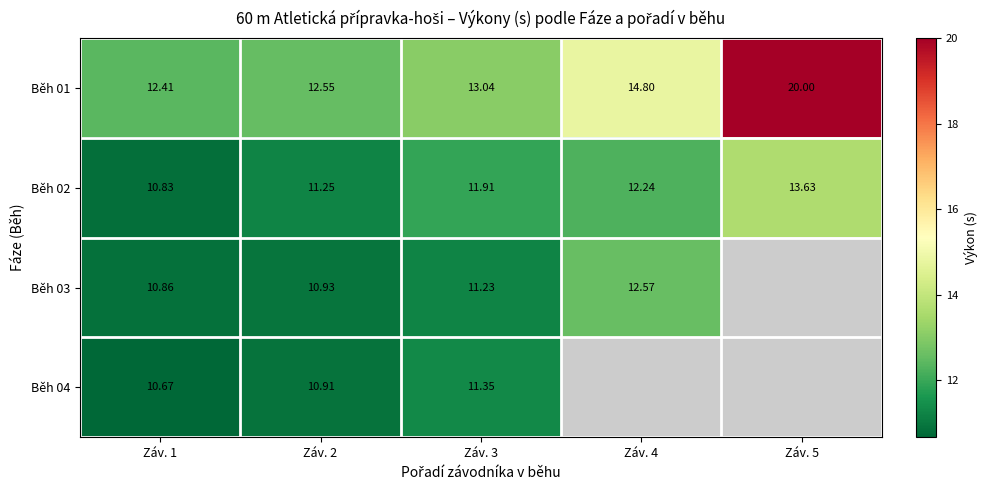

Rank the categories by Běh 02 value from highest to lowest.

Záv. 5, Záv. 4, Záv. 3, Záv. 2, Záv. 1